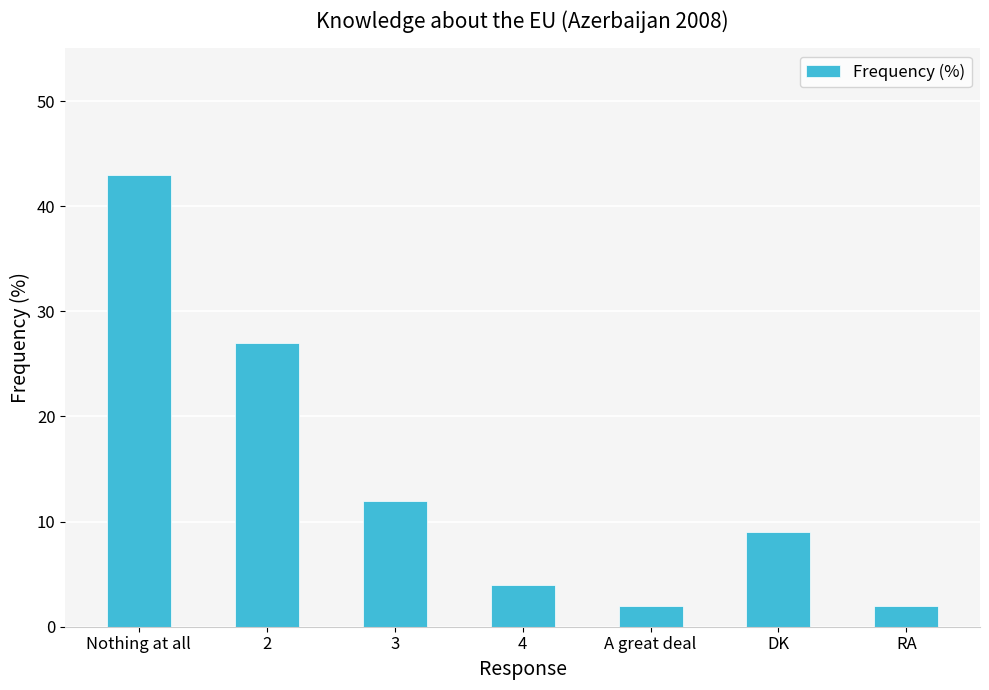

Reading left to right, what are all the values shown in this chart?

43	27	12	4	2	9	2